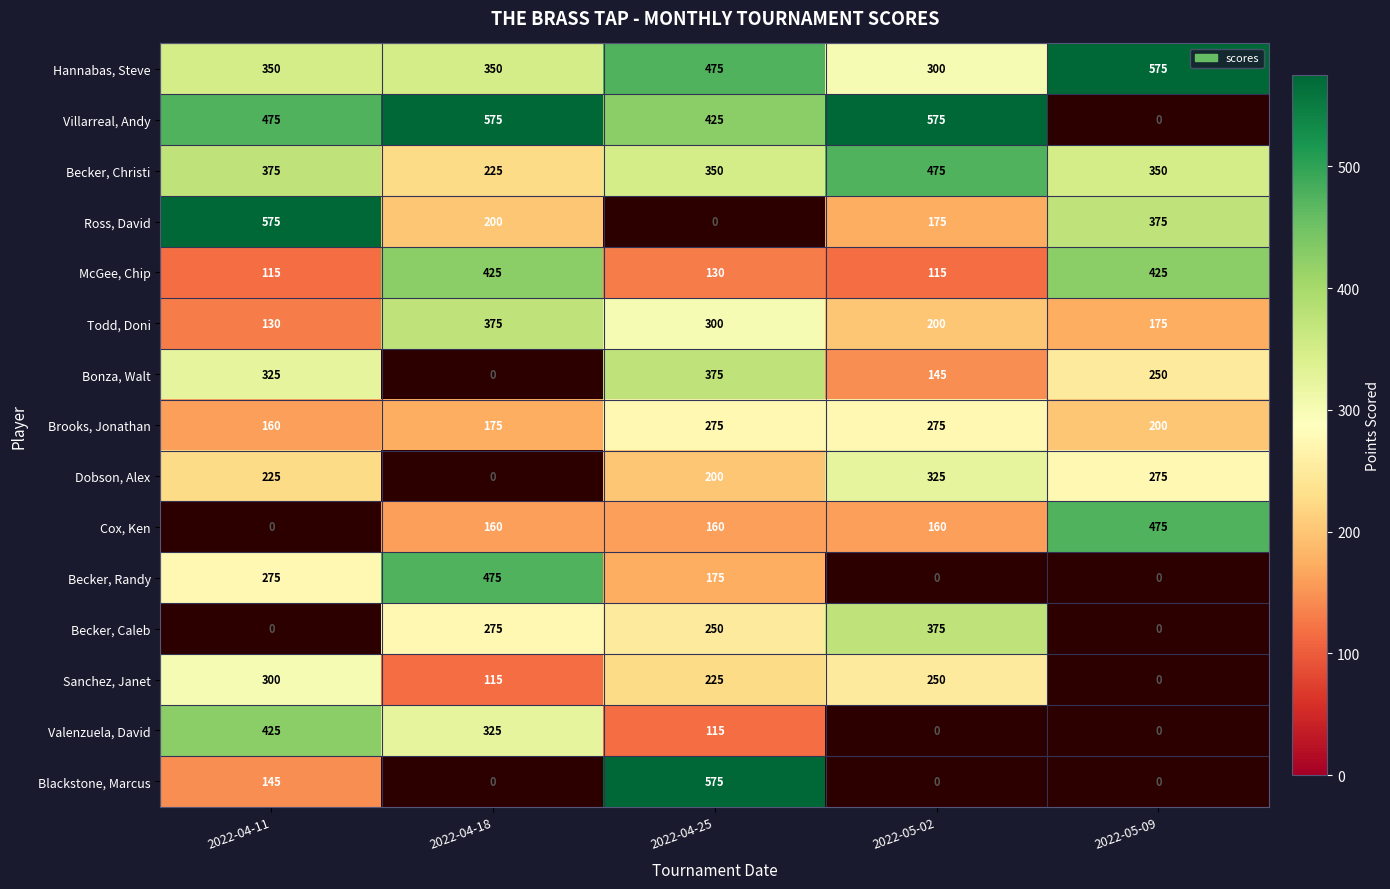

What is the sum of the Ross, David values at 2022-04-18 and 2022-05-09?

575